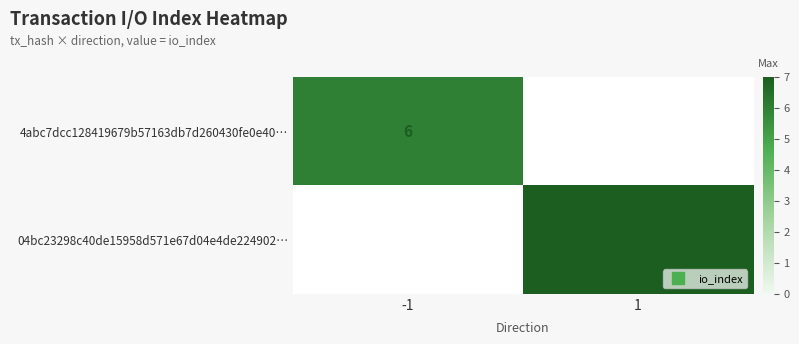

At which label is 04bc23298c40de15958d571e67d04e4de224902… closest to 3?

-1